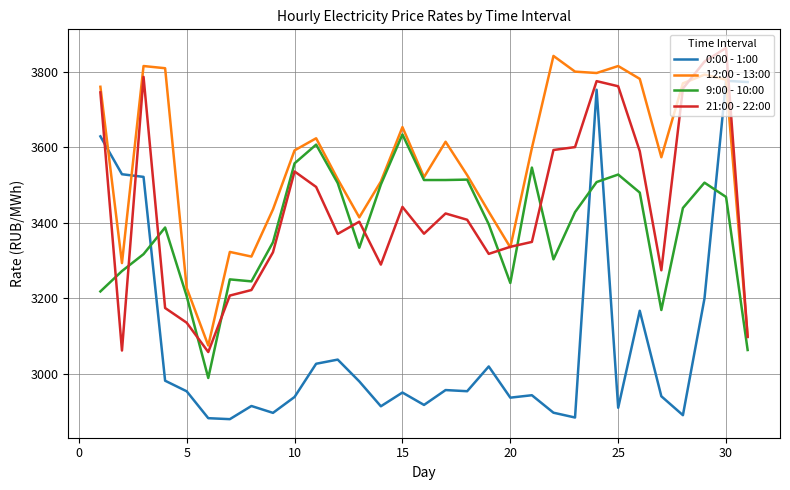

What is the maximum value shown in the chart?

3862.7